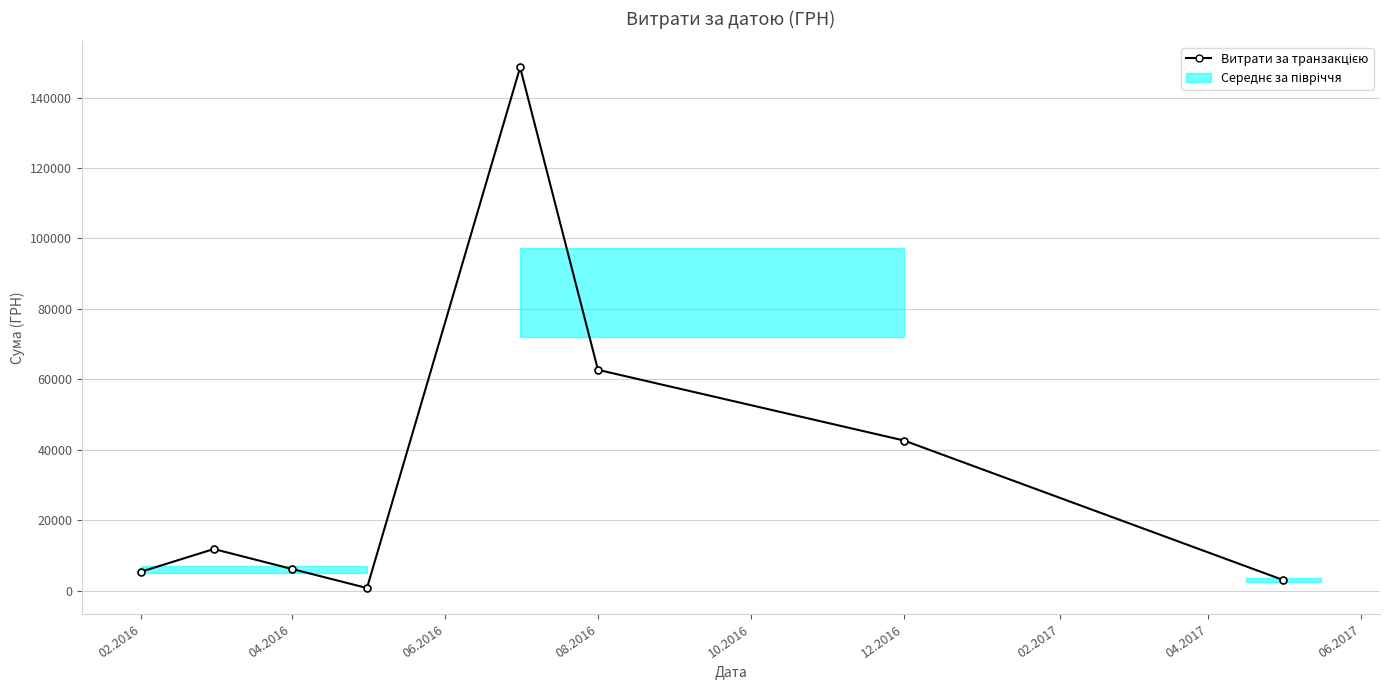

What is the sum of all values?

280816.5